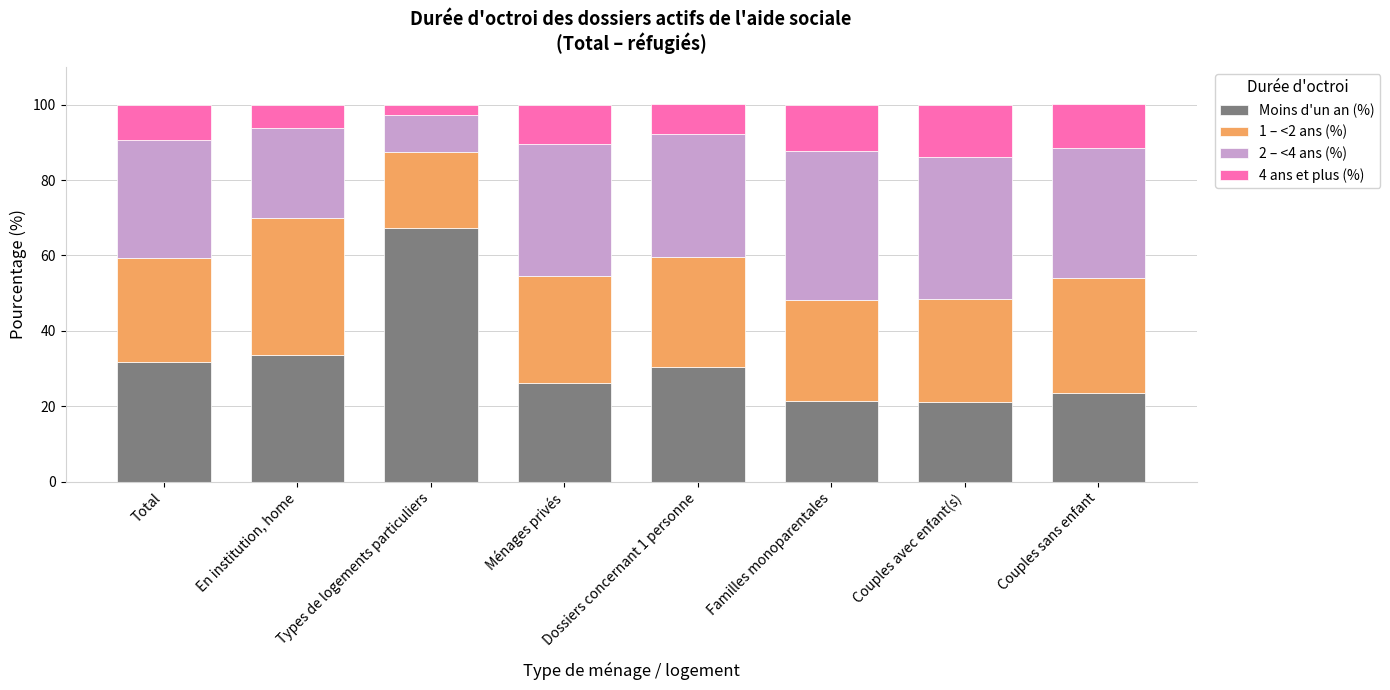

Does the chart contain any negative values?

No